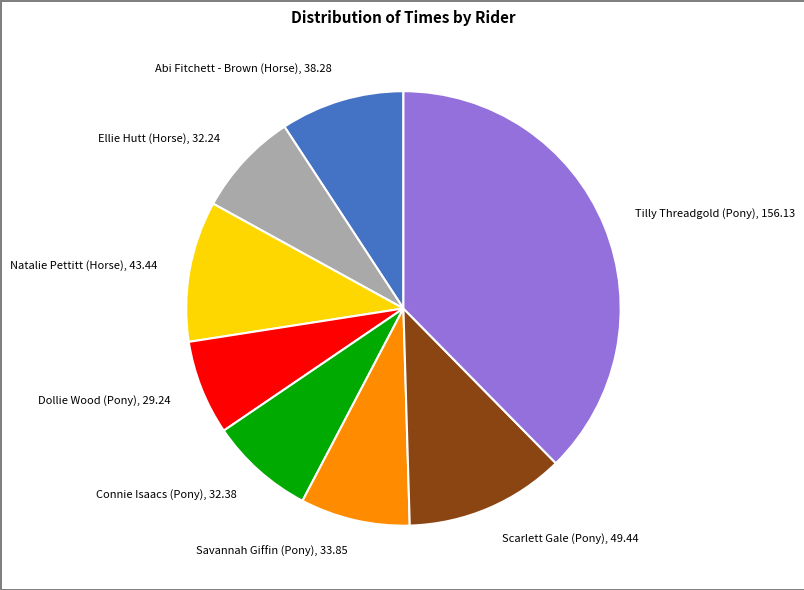

True or false: Dollie Wood (Pony) accounts for 7% of the total.

True